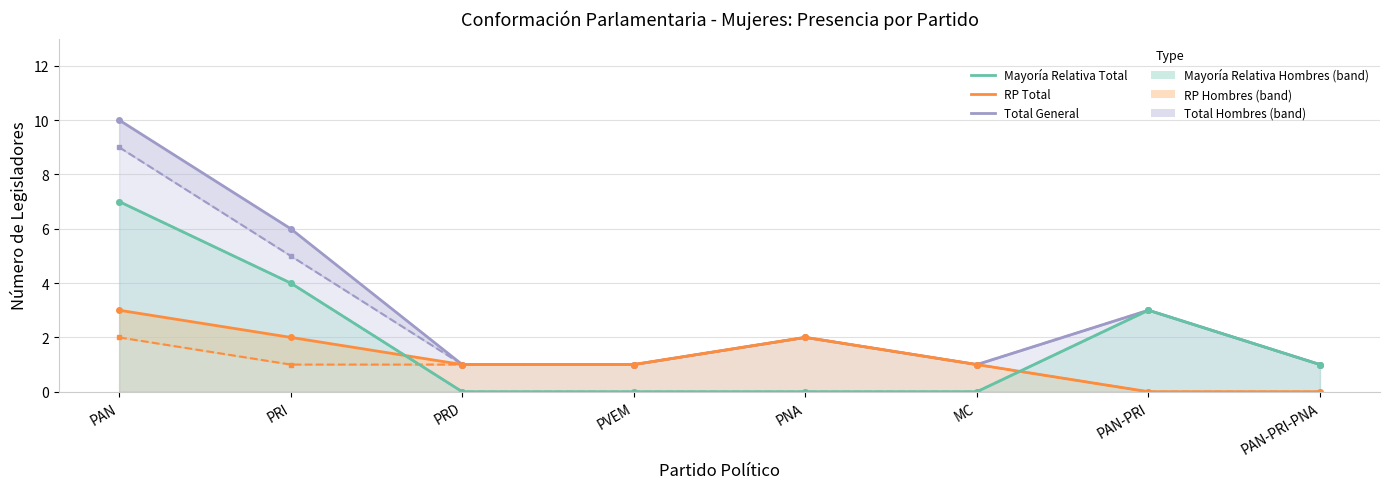

Reading right to left, what are all the values shown in this chart?

Total General: PAN-PRI-PNA=1	PAN-PRI=3	MC=1	PNA=2	PVEM=1	PRD=1	PRI=6	PAN=10
Total Hombres: PAN-PRI-PNA=1	PAN-PRI=3	MC=1	PNA=2	PVEM=1	PRD=1	PRI=5	PAN=9
RP Total: PAN-PRI-PNA=0	PAN-PRI=0	MC=1	PNA=2	PVEM=1	PRD=1	PRI=2	PAN=3
RP Hombres: PAN-PRI-PNA=0	PAN-PRI=0	MC=1	PNA=2	PVEM=1	PRD=1	PRI=1	PAN=2
Mayoría Relativa Total: PAN-PRI-PNA=1	PAN-PRI=3	MC=0	PNA=0	PVEM=0	PRD=0	PRI=4	PAN=7
Mayoría Relativa Hombres: PAN-PRI-PNA=1	PAN-PRI=3	MC=0	PNA=0	PVEM=0	PRD=0	PRI=4	PAN=7